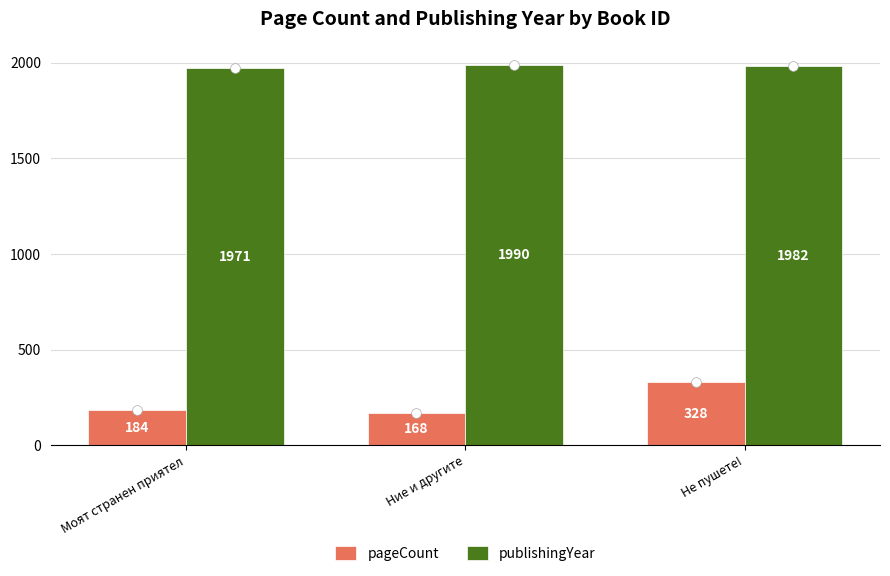

Which category has the lowest value in the pageCount series?

Ние и другите